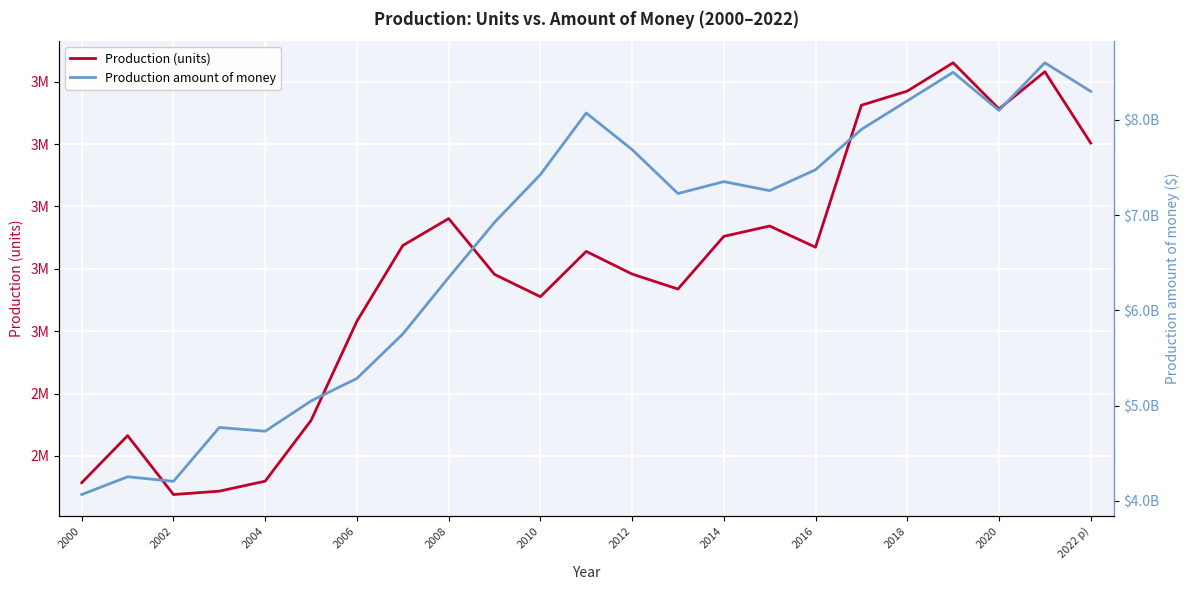

True or false: Production (units) and Production amount of money intersect in this chart.

False